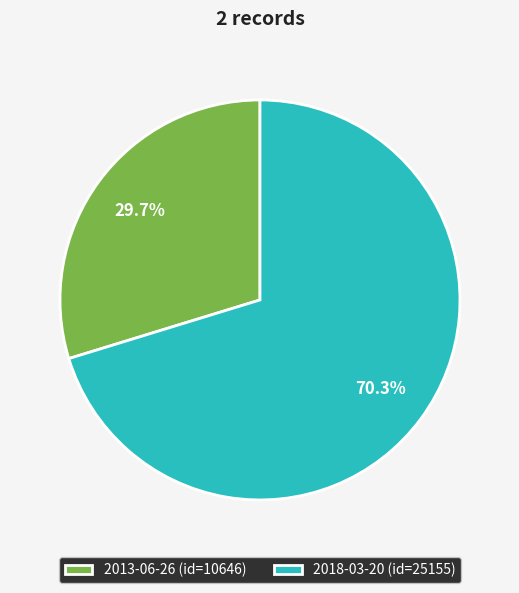

How many segments does this pie chart have?

2